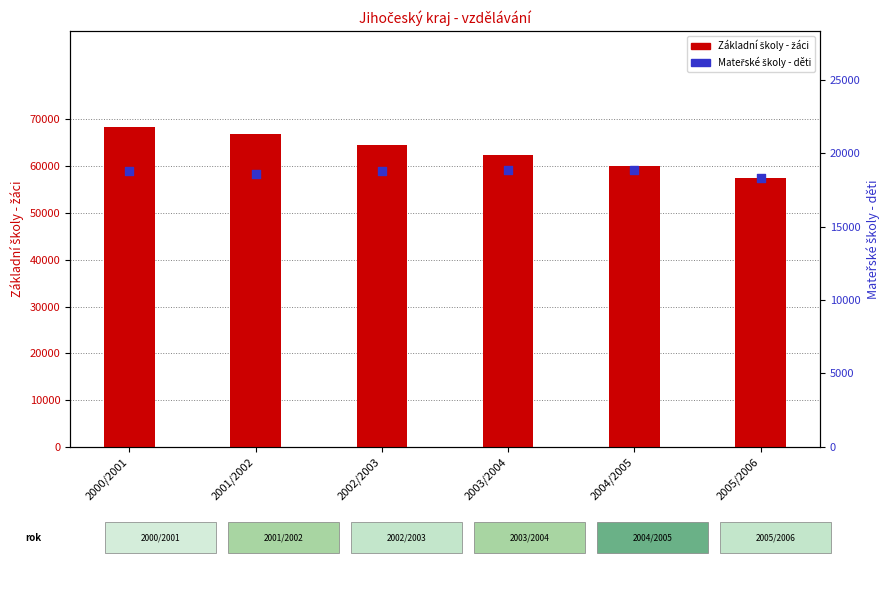

At which category is the sum across all series the highest?

2000/2001